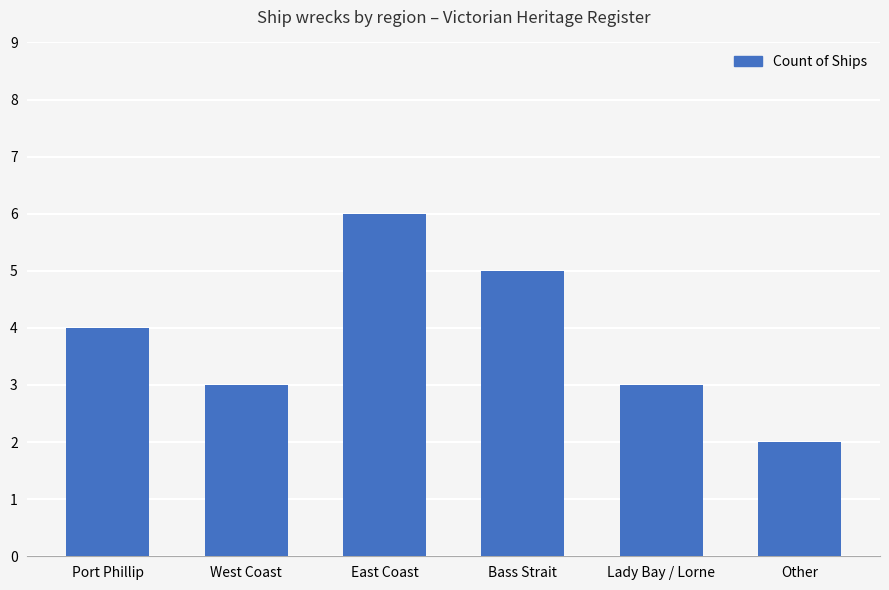

Which label corresponds to the largest value in the chart?

East Coast